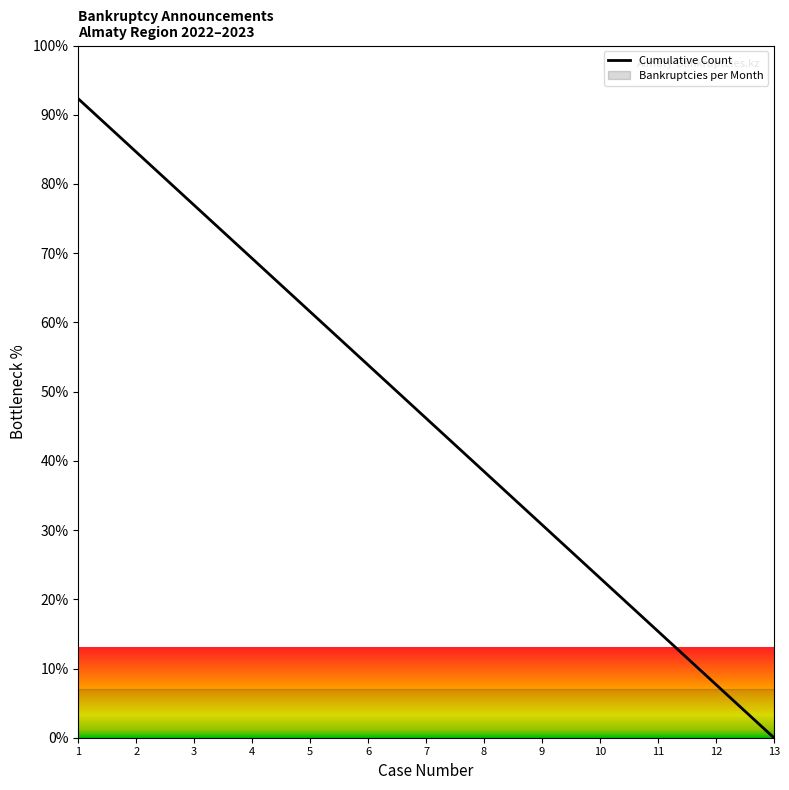

At which label does Cumulative Count reach its minimum?

13